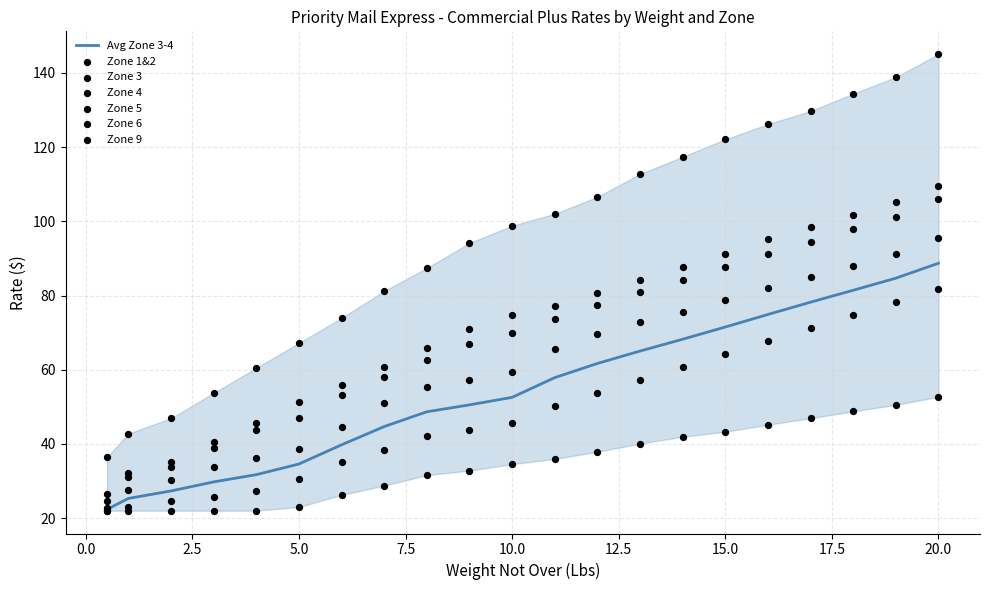

At which category is the sum across all series the highest?

20